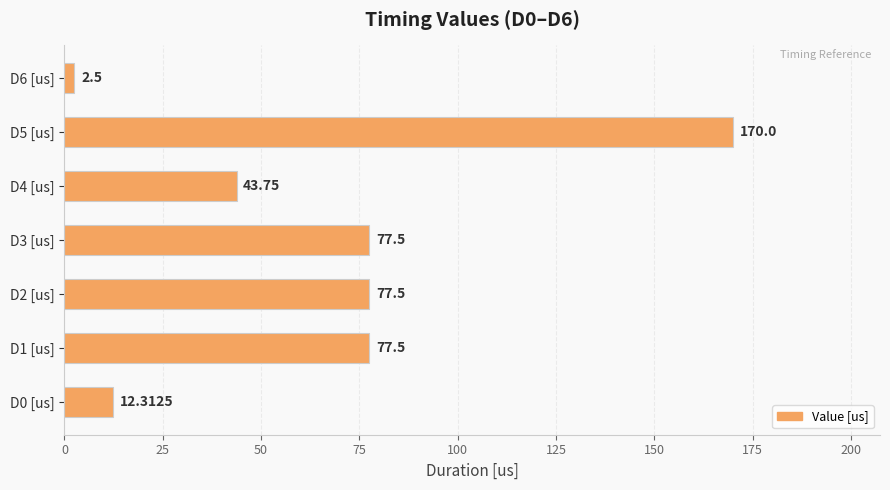

Approximately how many times larger is the value at D2 [us] compared to D4 [us]?

1.8